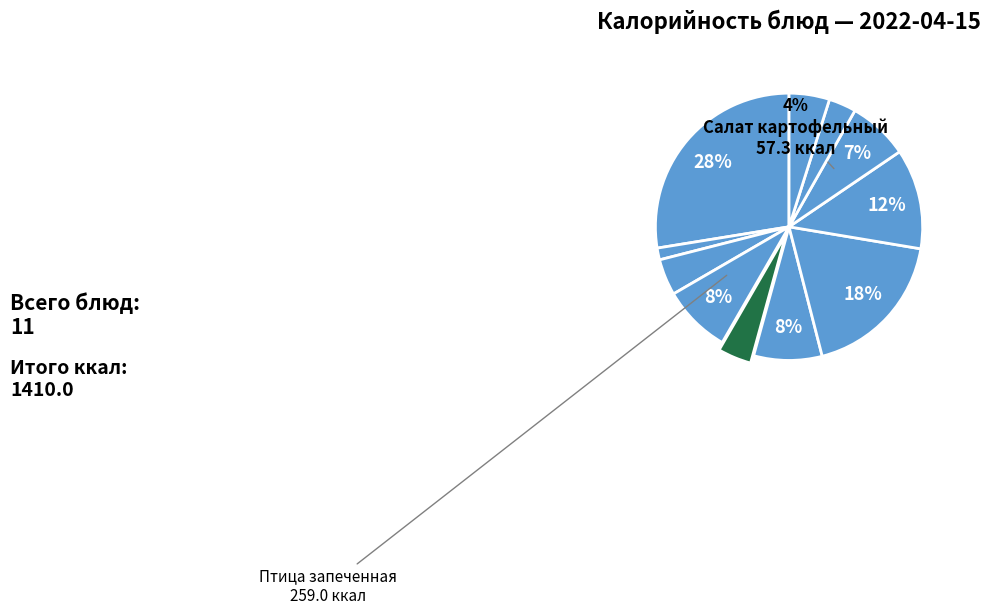

To the nearest percent, what percentage of the pie is Рассольник ленинградский?

8%